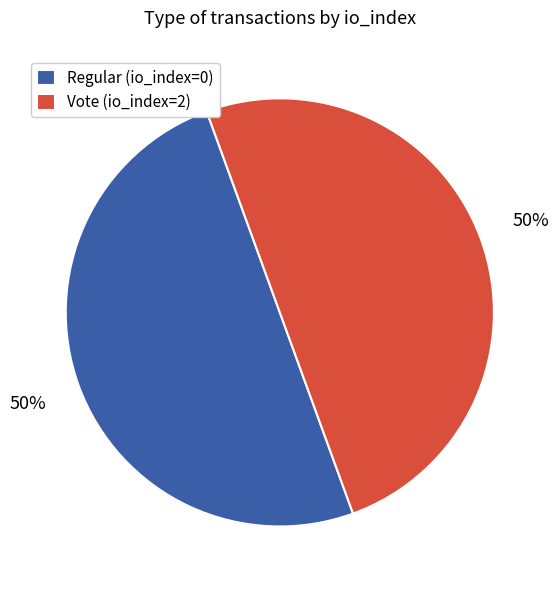

To the nearest percent, what is the combined percentage of Vote (io_index=2) and Regular (io_index=0)?

100%